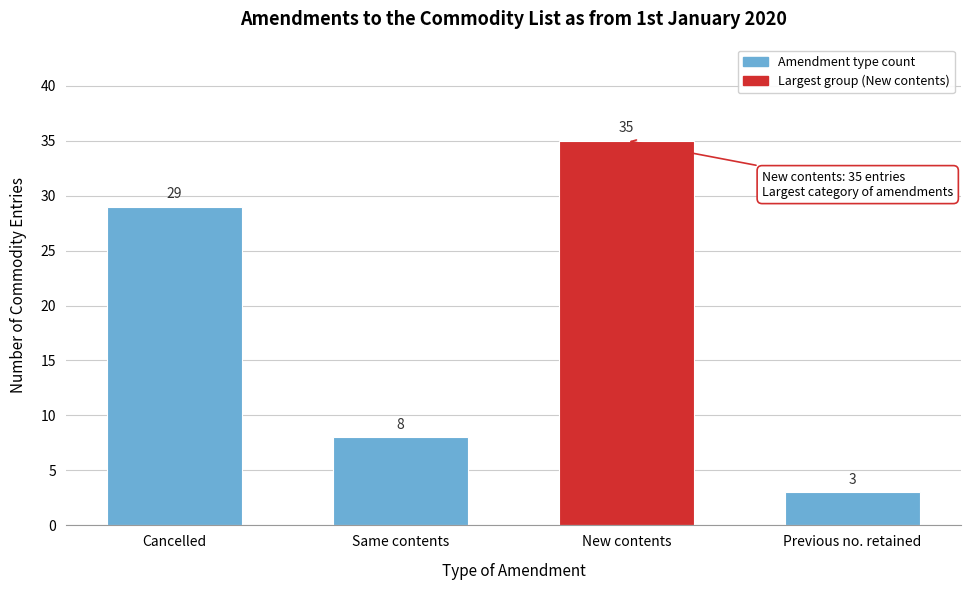

Reading left to right, what are all the values shown in this chart?

29	8	35	3